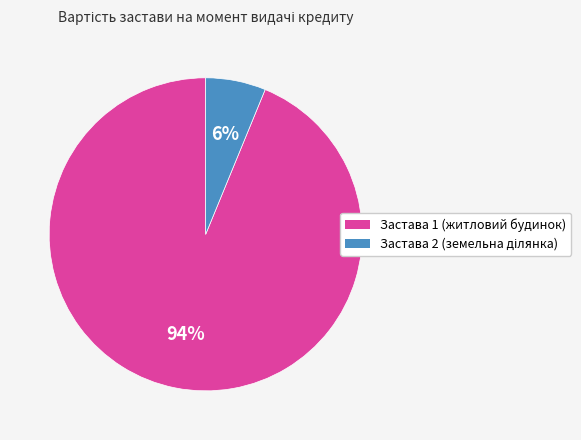

Count the number of slices in the pie.

2